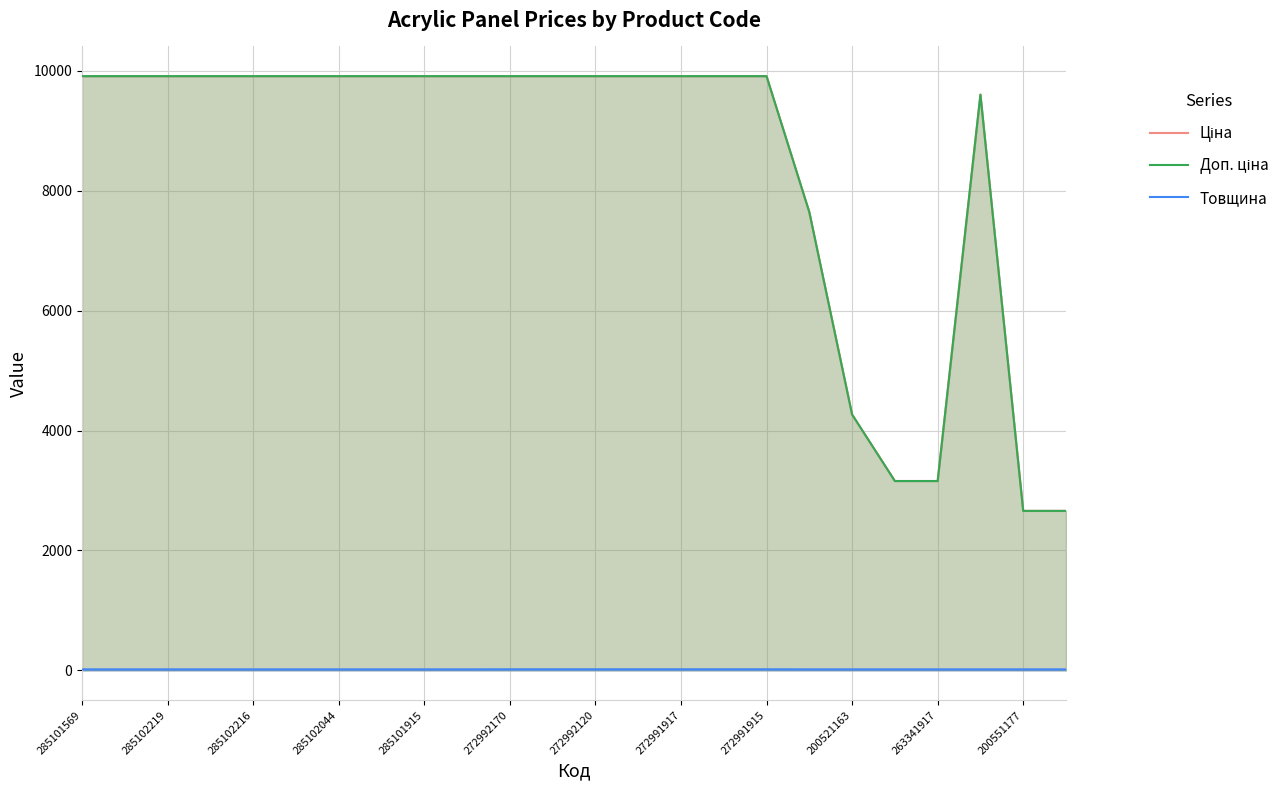

Does the chart display data point markers on the line(s)?

No